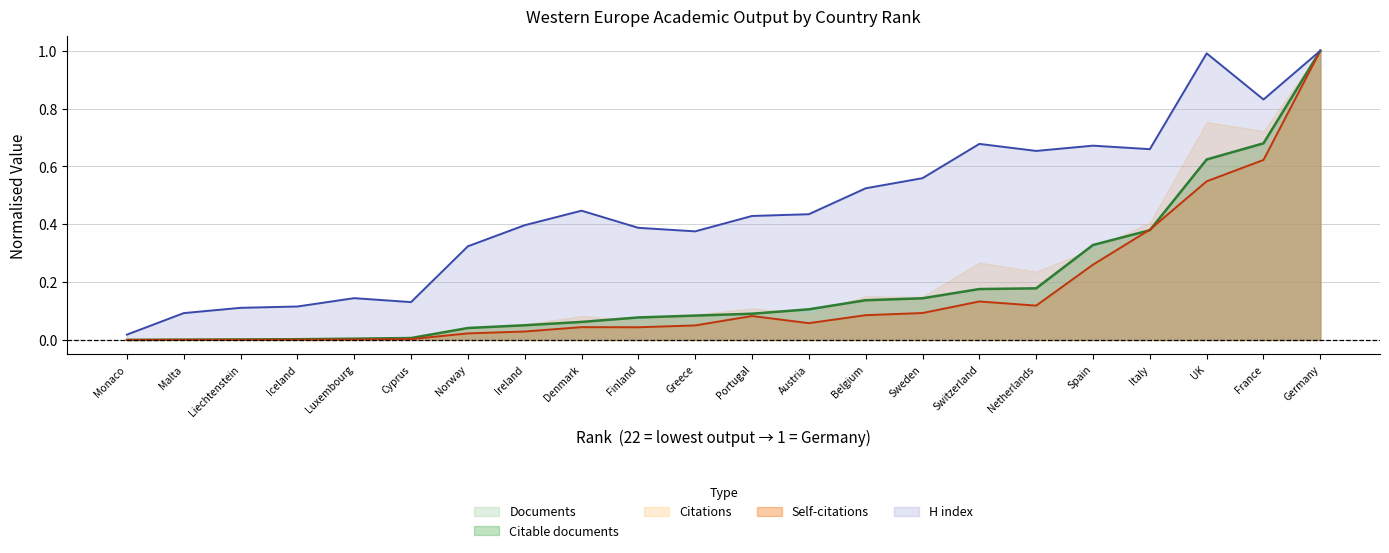

Which series has the widest spread of values?

Self-citations